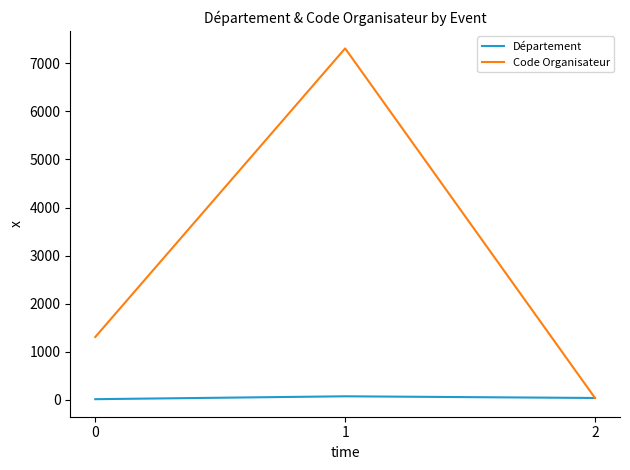

What is the highest value of the Code Organisateur series?

7311